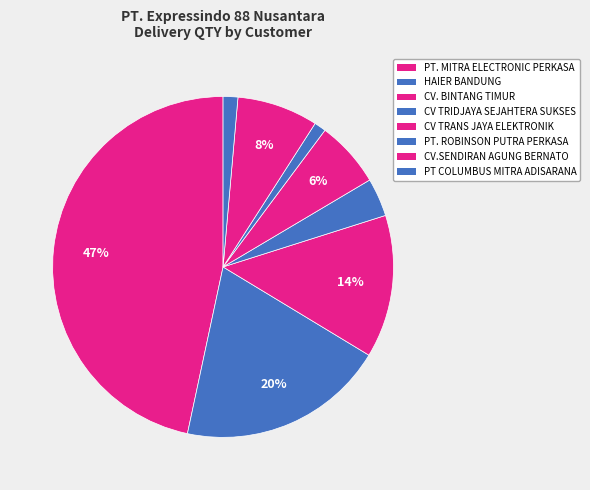

To the nearest percent, what percentage of the pie is CV.SENDIRAN AGUNG BERNATO?

4%